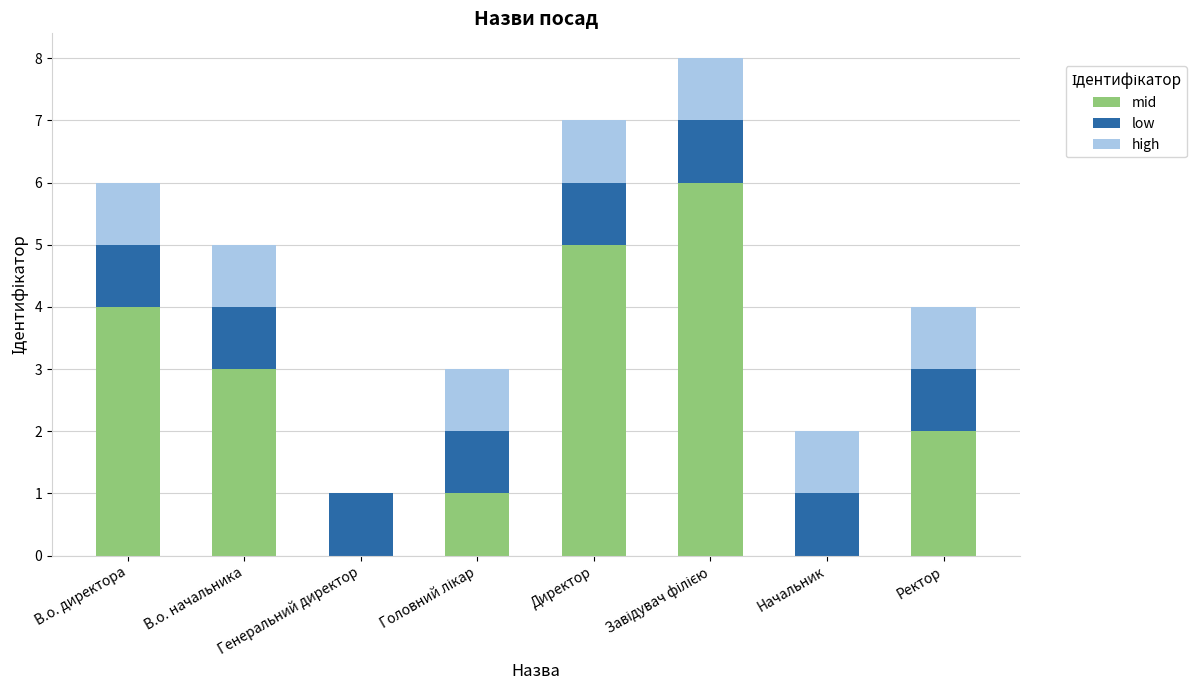

What is the difference between the mid values at Директор and Ректор?

3